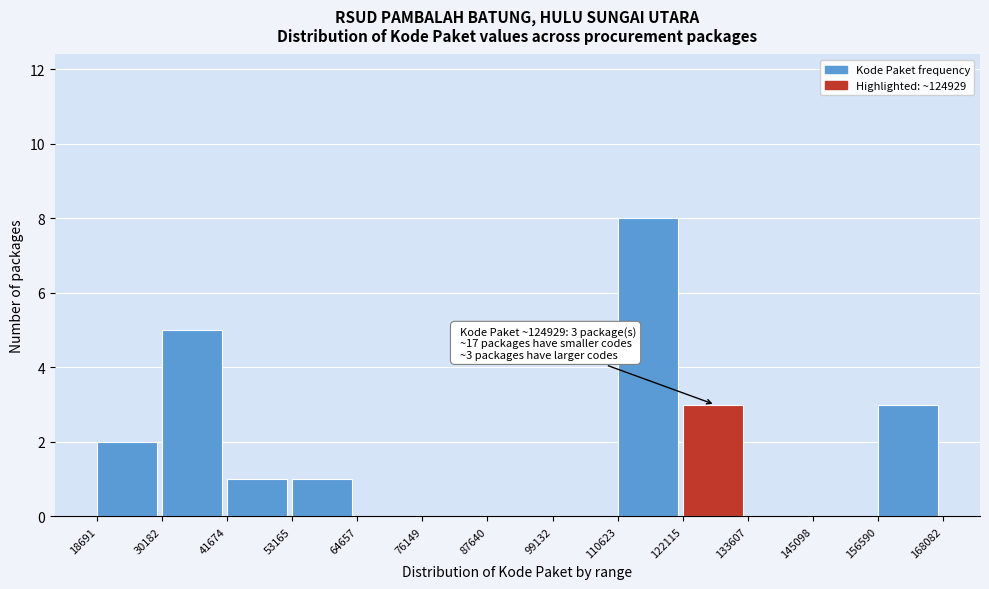

Which range on the x-axis has the tallest bar?

110623 to 122115